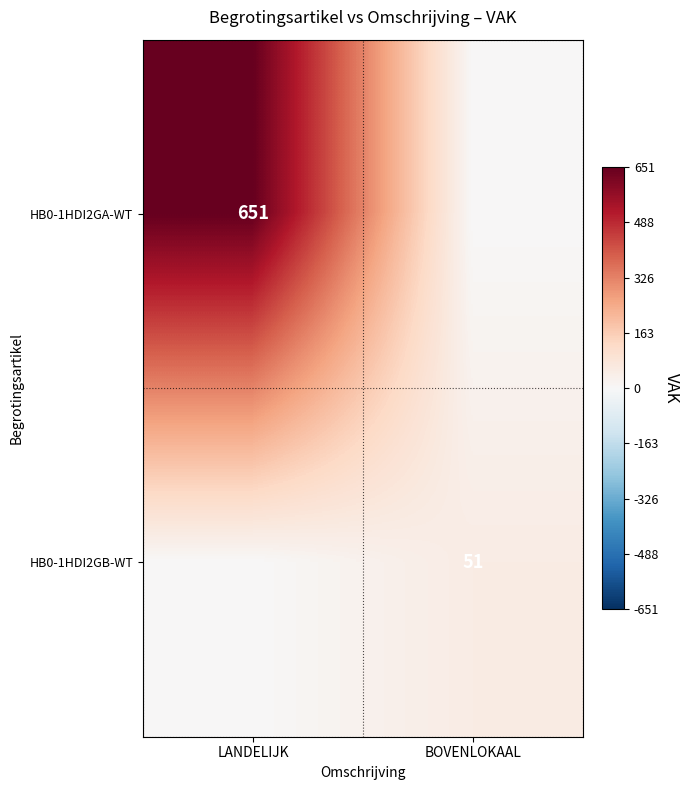

The value of HB0-1HDI2GB-WT at BOVENLOKAAL is 51. True or false?

True